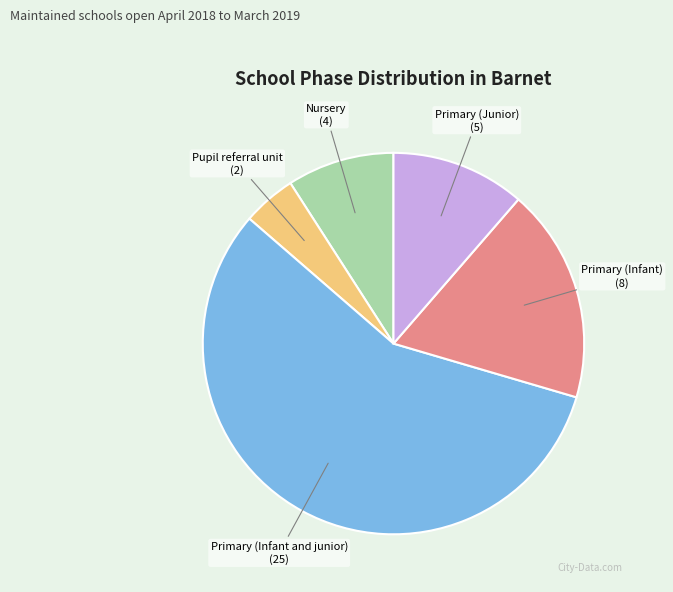

Is Primary (Infant) the majority of the pie?

No